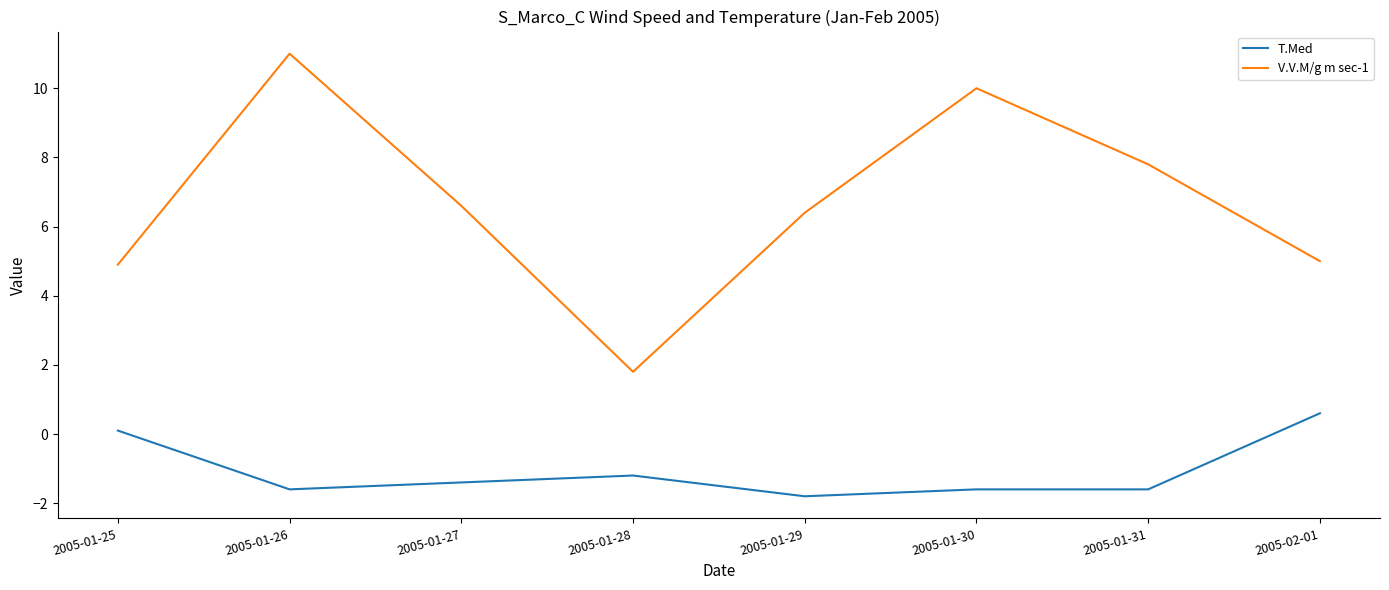

True or false: V.V.M/g m sec-1 and T.Med cross at least once.

False